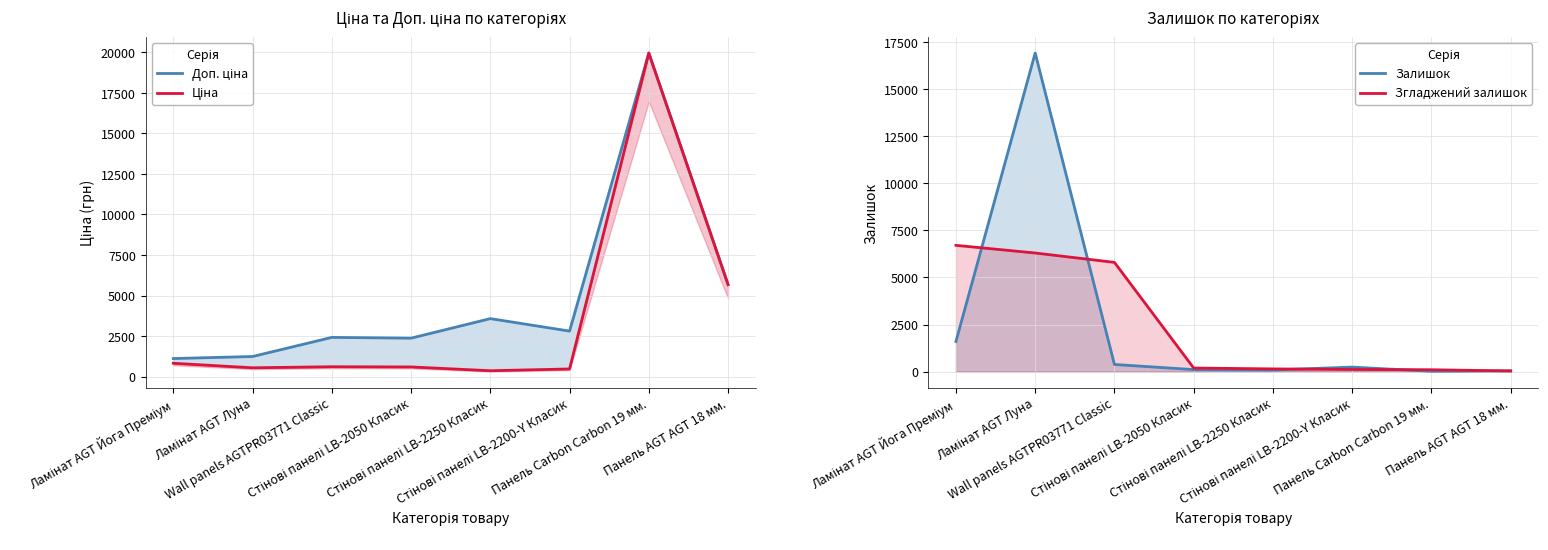

Reading left to right, what are all the values shown in this chart?

Доп. ціна: Ламінат AGT Йога Преміум=1109.2	Ламінат AGT Луна=1235.4	Wall panels AGTPR03771 Classic=2414.8	Стінові панелі LB-2050 Класик=2366.5	Стінові панелі LB-2250 Класик=3573.9	Стінові панелі LB-2200-Y Класик=2803.6	Панель Carbon Carbon 19 мм.=19964.2	Панель AGT AGT 18 мм.=5673.8
Ціна: Ламінат AGT Йога Преміум=818.5	Ламінат AGT Луна=539.0	Wall panels AGTPR03771 Classic=603.7	Стінові панелі LB-2050 Класик=591.6	Стінові панелі LB-2250 Класик=357.4	Стінові панелі LB-2200-Y Класик=467.3	Панель Carbon Carbon 19 мм.=19964.2	Панель AGT AGT 18 мм.=5673.8
Залишок: Ламінат AGT Йога Преміум=1600.0	Ламінат AGT Луна=16922.0	Wall panels AGTPR03771 Classic=379.0	Стінові панелі LB-2050 Класик=106.0	Стінові панелі LB-2250 Класик=85.0	Стінові панелі LB-2200-Y Класик=239.0	Панель Carbon Carbon 19 мм.=16.0	Панель AGT AGT 18 мм.=42.0
Згладжений залишок: Ламінат AGT Йога Преміум=6707.3	Ламінат AGT Луна=6300.3	Wall panels AGTPR03771 Classic=5802.3	Стінові панелі LB-2050 Класик=190.0	Стінові панелі LB-2250 Класик=143.3	Стінові панелі LB-2200-Y Класик=113.3	Панель Carbon Carbon 19 мм.=99.0	Панель AGT AGT 18 мм.=33.3